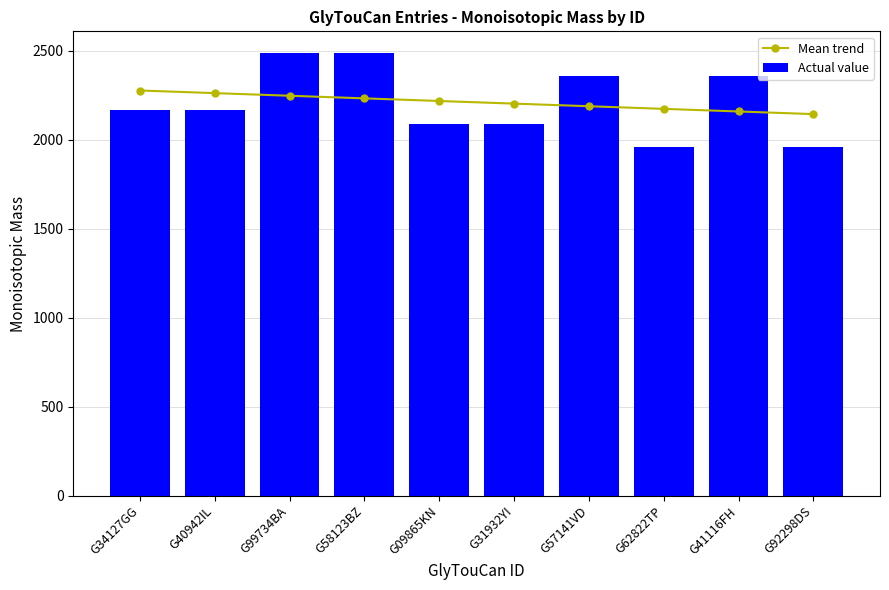

Reading right to left, list all the values displayed in this chart.

Mean trend: 2142.8	2157.5	2172.3	2187.0	2201.7	2216.4	2231.2	2245.9	2260.6	2275.3
Actual value: 1955.4	2357.5	1955.4	2357.5	2085.2	2085.2	2483.5	2483.5	2163.7	2163.7